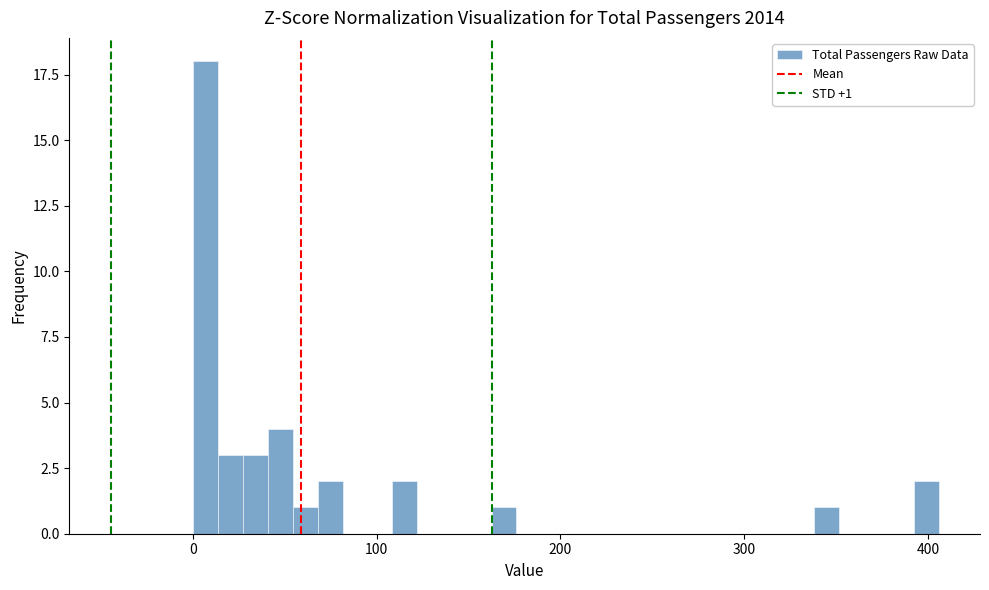

Read against the x-axis, roughly where is the centre of the tallest bar?

10